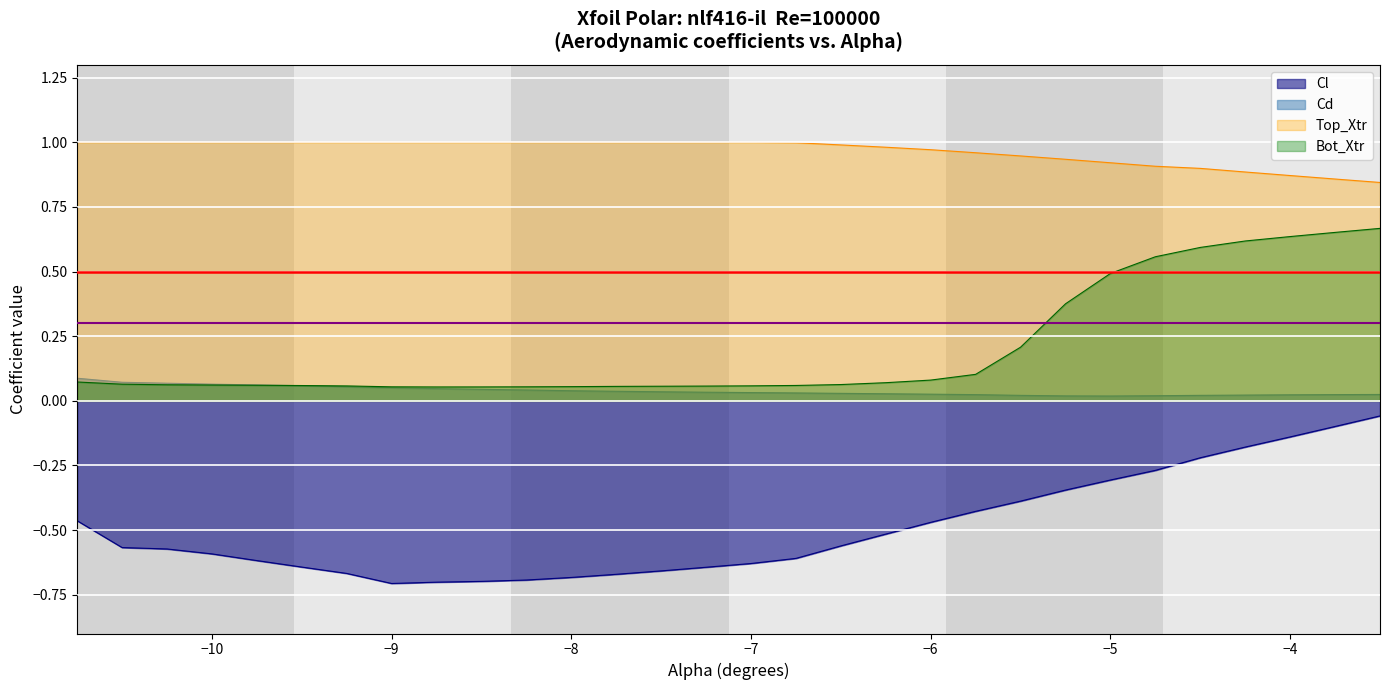

Reading left to right, what are all the values shown in this chart?

Cl: -0.5	-0.6	-0.6	-0.6	-0.6	-0.6	-0.7	-0.7	-0.7	-0.7	-0.7	-0.7	-0.7	-0.7	-0.6	-0.6	-0.6	-0.6	-0.5	-0.5	-0.4	-0.4	-0.3	-0.3	-0.3	-0.2	-0.2	-0.1	-0.1	-0.1
Cd: 0.1	0.1	0.1	0.1	0.1	0.1	0.1	0.1	0.0	0.0	0.0	0.0	0.0	0.0	0.0	0.0	0.0	0.0	0.0	0.0	0.0	0.0	0.0	0.0	0.0	0.0	0.0	0.0	0.0	0.0
Top_Xtr: 1.0	1.0	1.0	1.0	1.0	1.0	1.0	1.0	1.0	1.0	1.0	1.0	1.0	1.0	1.0	1.0	1.0	1.0	1.0	1.0	1.0	0.9	0.9	0.9	0.9	0.9	0.9	0.9	0.9	0.8
Bot_Xtr: 0.1	0.1	0.1	0.1	0.1	0.1	0.1	0.1	0.1	0.1	0.1	0.1	0.1	0.1	0.1	0.1	0.1	0.1	0.1	0.1	0.1	0.2	0.4	0.5	0.6	0.6	0.6	0.6	0.7	0.7